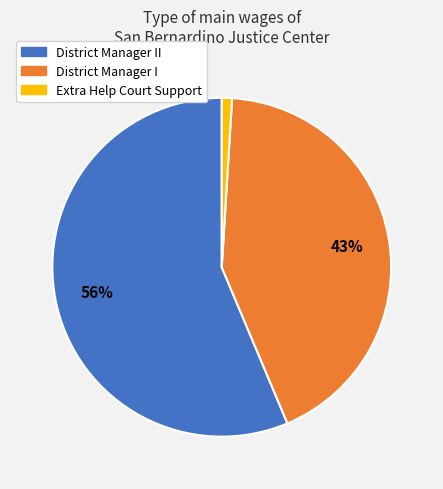

To the nearest percent, what is the difference between the largest and smallest slice percentages?

55%